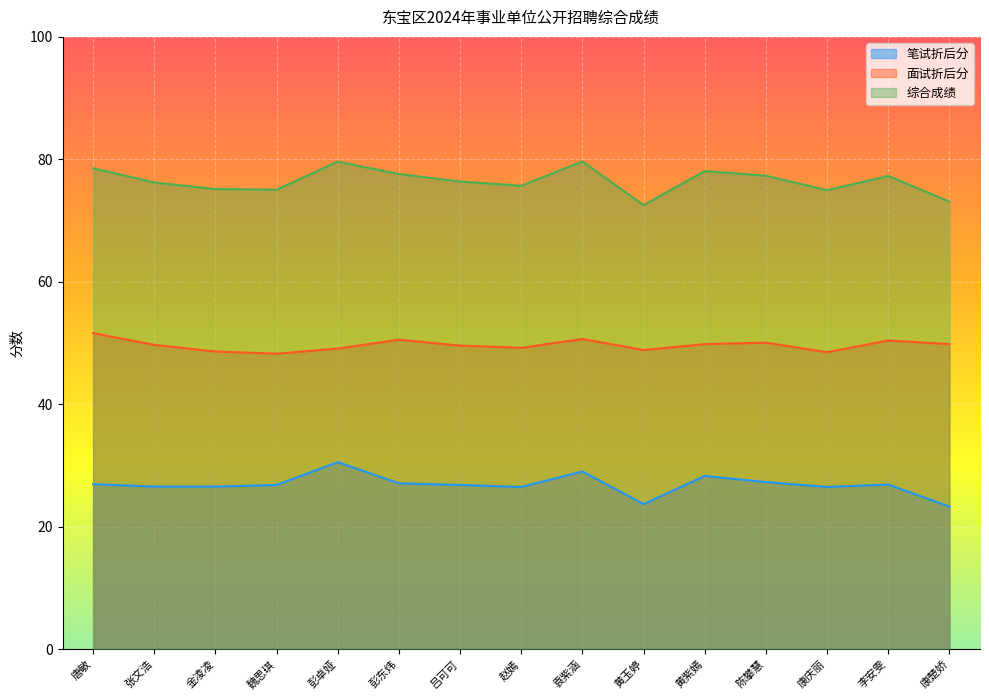

What is the difference between the maximum and minimum values in the 笔试折后分 series?

7.3